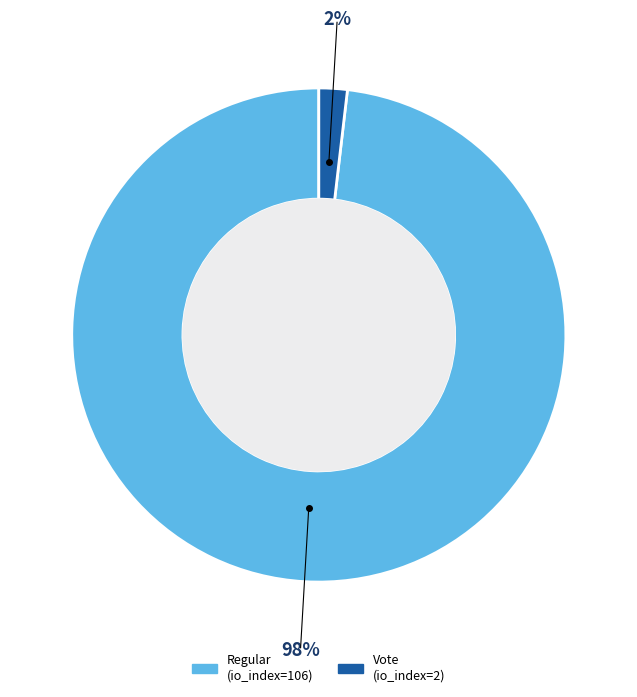

What is the largest slice in the pie chart?

Regular (io_index=106)